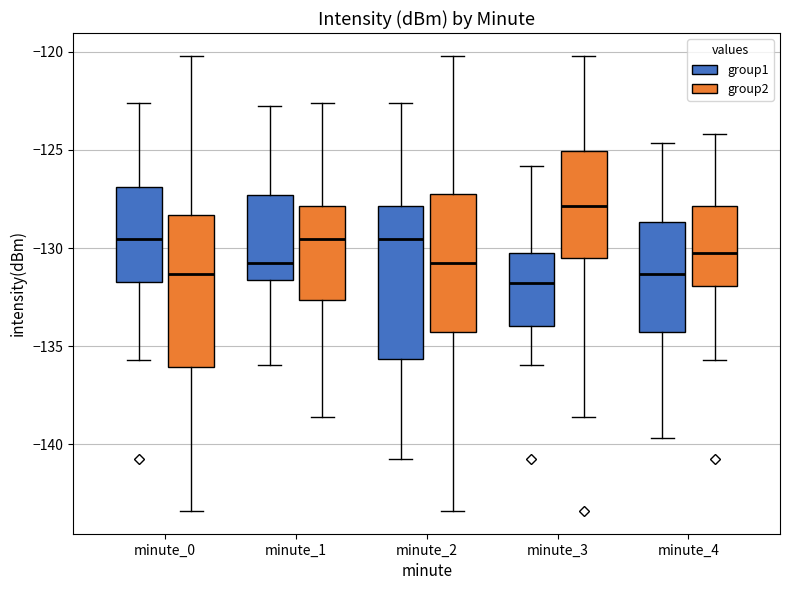

Reading left to right, read every box against the y-axis: the position of its median line, the range the box covers, and the ends of its whiskers. The values are not printed on the chart, so give them approximately, as read against the axis.

minute_0 (group1): median -129.5, box -131.5 to -127.0, whiskers -135.5 to -122.5
minute_0 (group2): median -131.5, box -136.0 to -128.5, whiskers -143.5 to -120.0
minute_1 (group1): median -131.0, box -131.5 to -127.5, whiskers -136.0 to -123.0
minute_1 (group2): median -129.5, box -132.5 to -128.0, whiskers -138.5 to -122.5
minute_2 (group1): median -129.5, box -135.5 to -128.0, whiskers -140.5 to -122.5
minute_2 (group2): median -131.0, box -134.5 to -127.5, whiskers -143.5 to -120.0
minute_3 (group1): median -132.0, box -134.0 to -130.5, whiskers -136.0 to -126.0
minute_3 (group2): median -128.0, box -130.5 to -125.0, whiskers -138.5 to -120.0
minute_4 (group1): median -131.5, box -134.5 to -128.5, whiskers -139.5 to -124.5
minute_4 (group2): median -130.5, box -132.0 to -128.0, whiskers -135.5 to -124.0